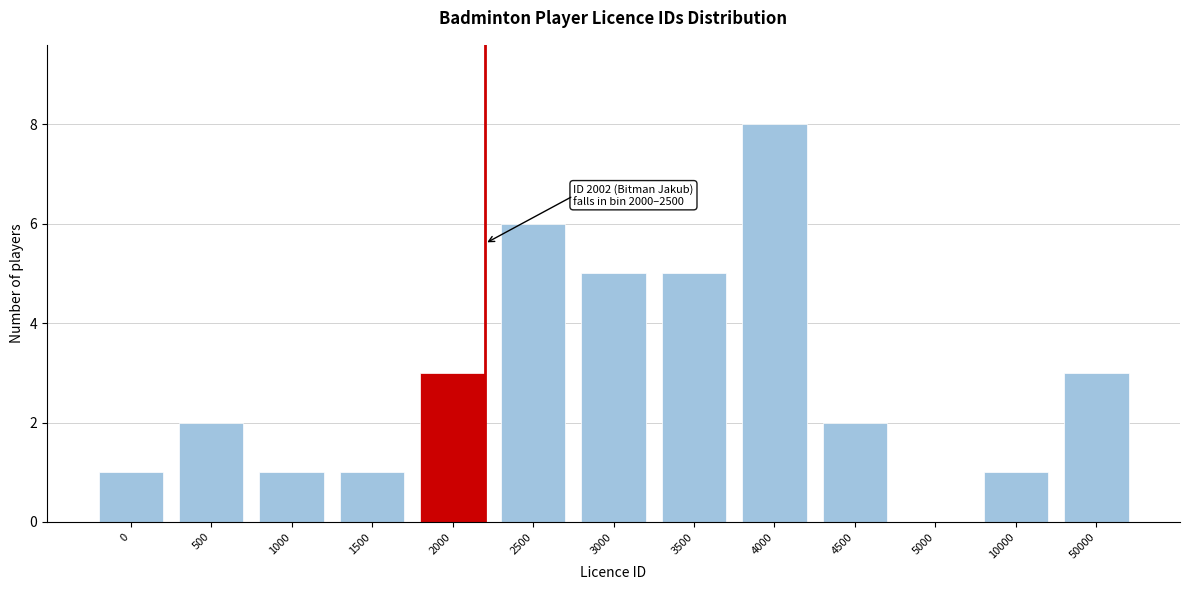

Reading left to right, what are all the values shown in this chart?

0=1	500=2	1000=1	1500=1	2000=3	2500=6	3000=5	3500=5	4000=8	4500=2	5000=0	10000=1	50000=3